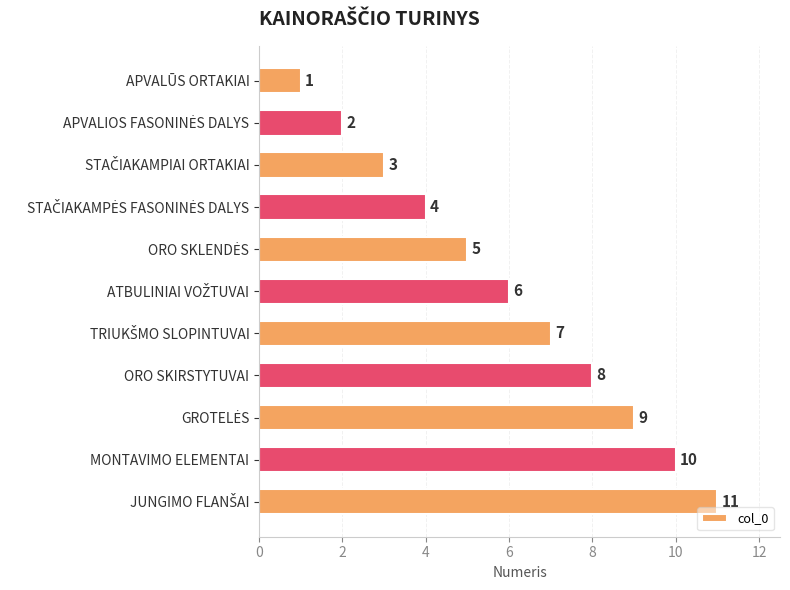

How many values are between 3 and 9?

7